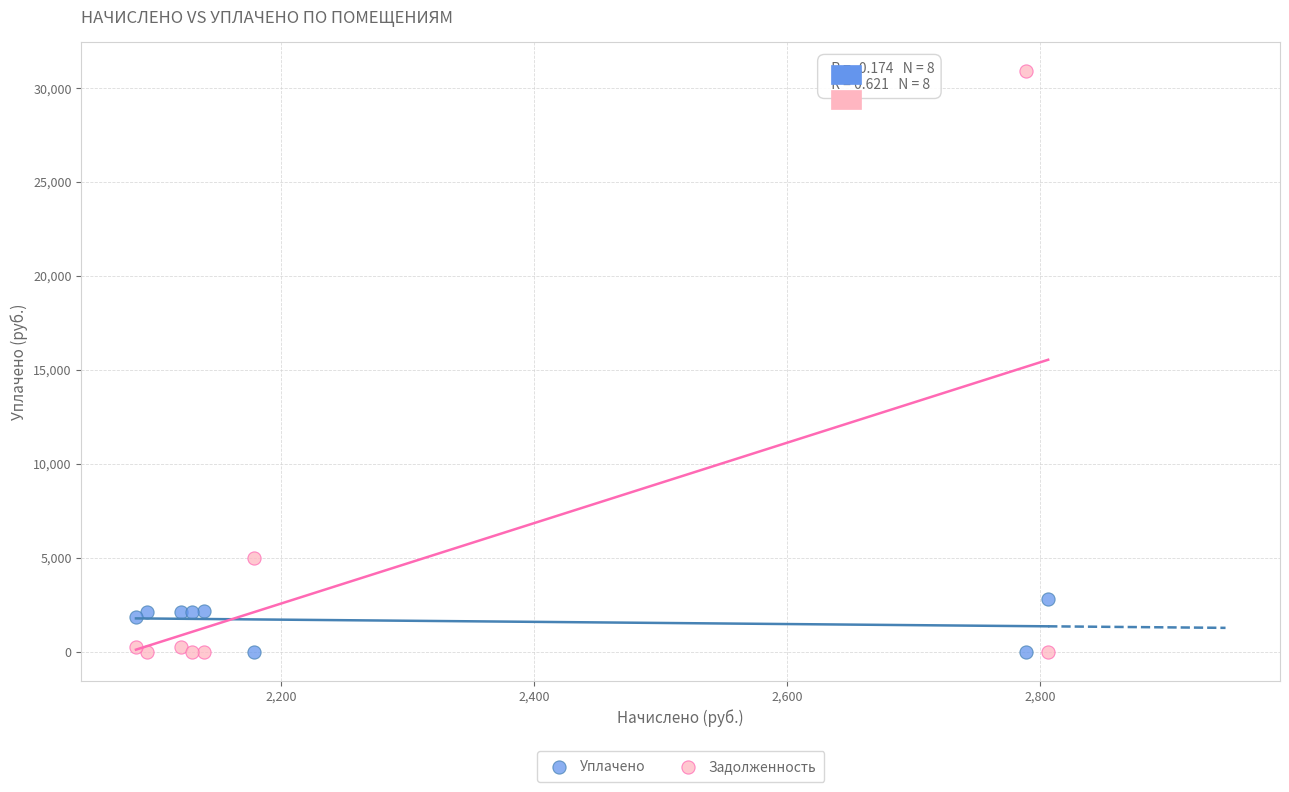

Which series has the widest spread of Y values?

Задолженность